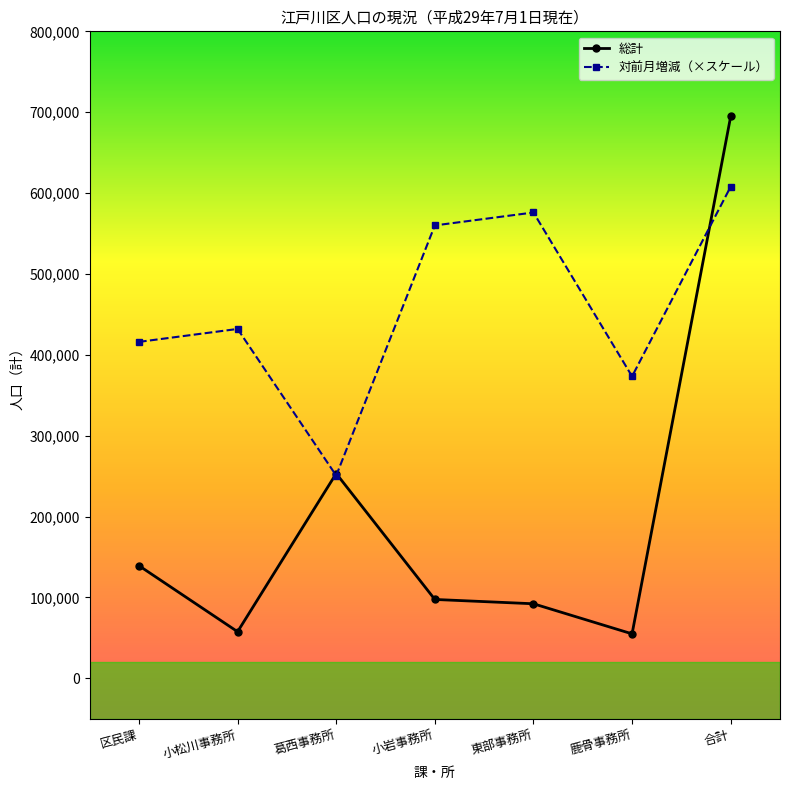

Which series has the largest total across all categories?

対前月増減（×スケール）